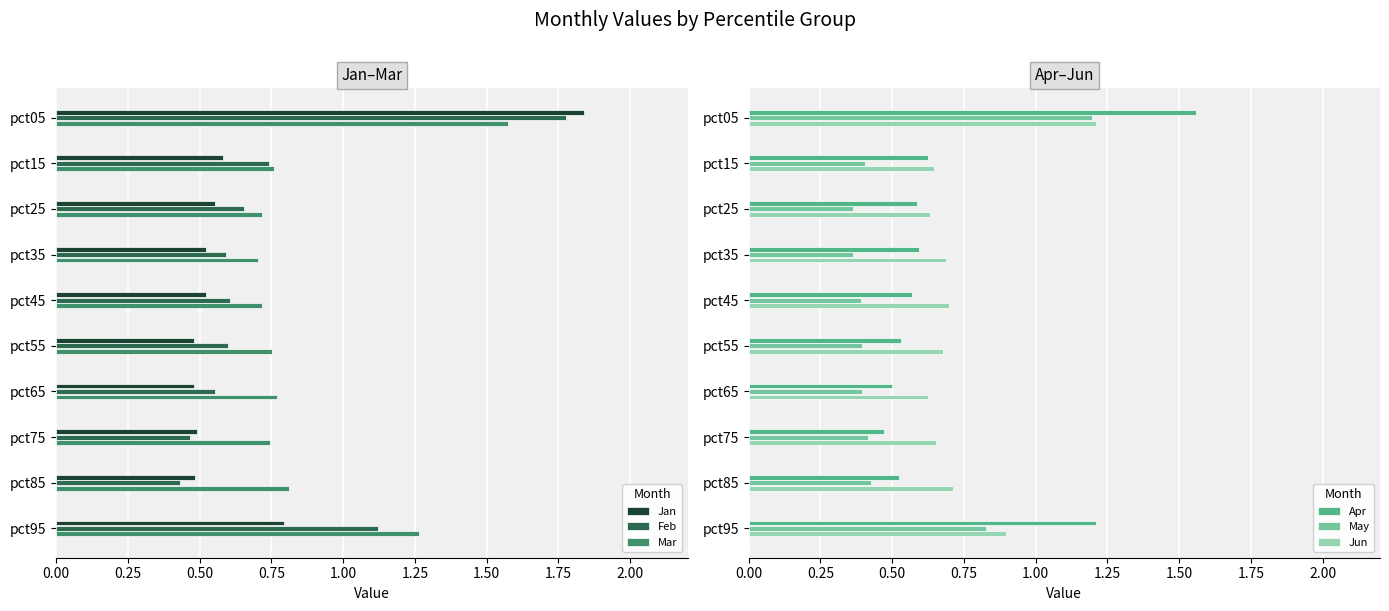

Count the number of data series in this chart.

6